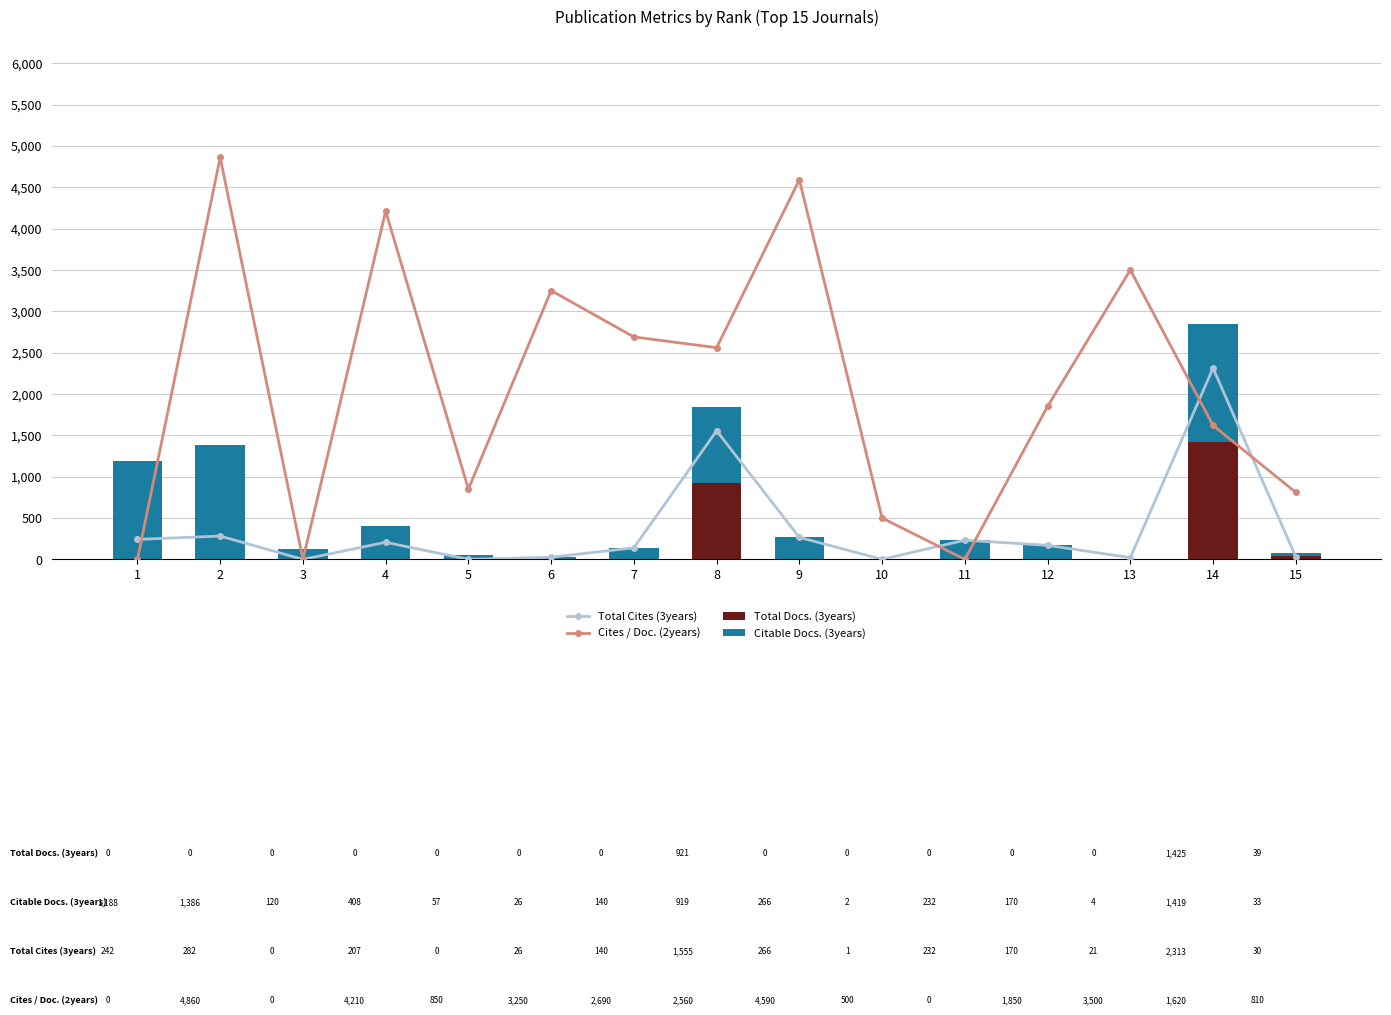

List the series in order of their peak value, lowest first.

Citable Docs. (3years), Total Docs. (3years), Total Cites (3years), Cites / Doc. (2years)